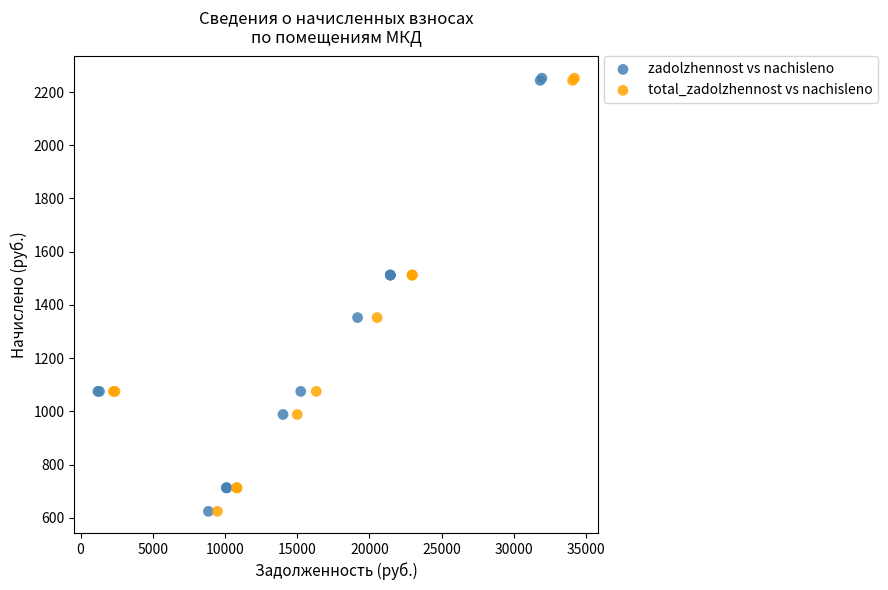

What are all the series names shown in the legend?

zadolzhennost vs nachisleno, total_zadolzhennost vs nachisleno